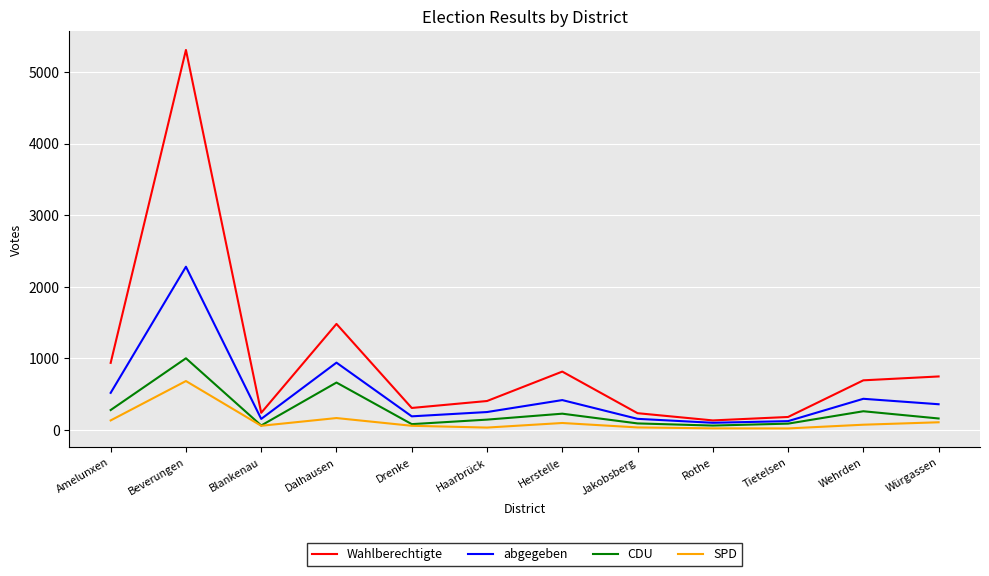

What is the spread (max minus min) of values at Beverungen?

4625